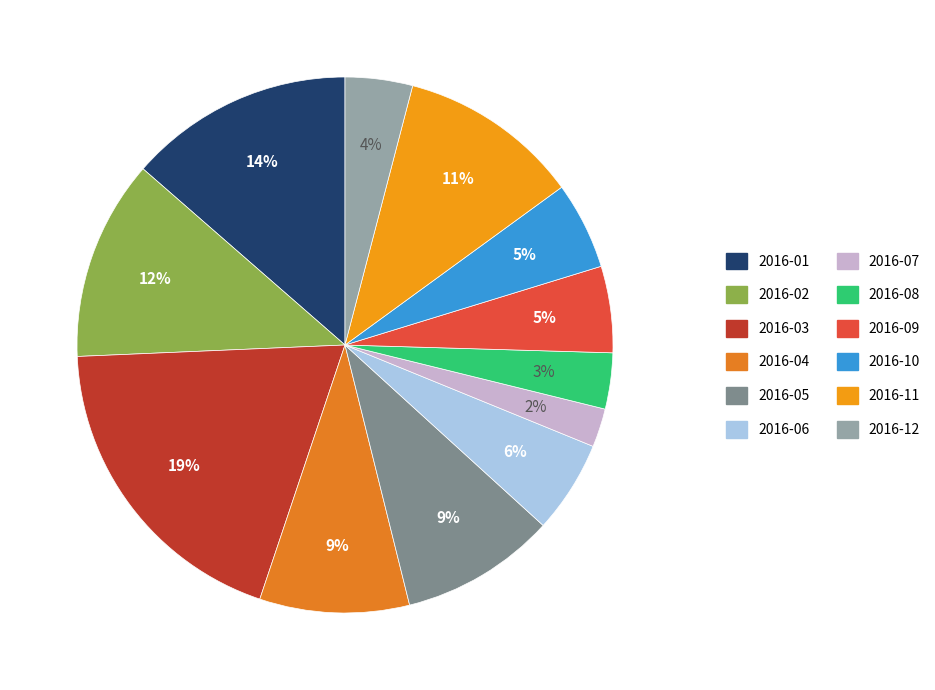

Between 2016-07 and 2016-09, which is larger?

2016-09